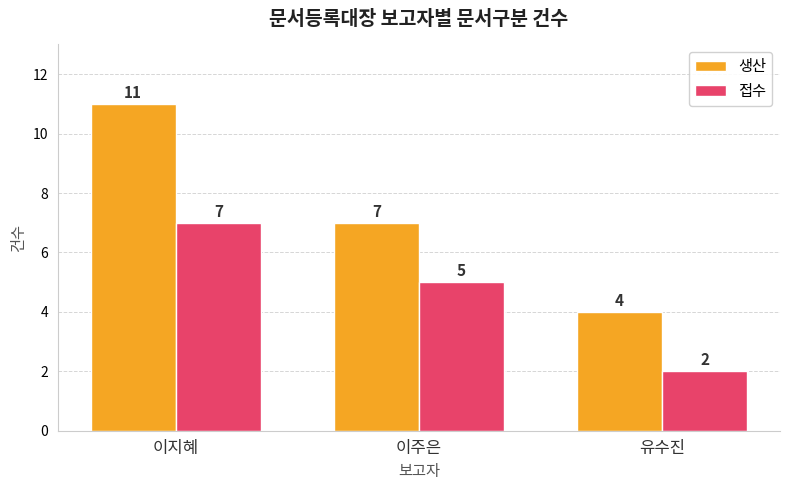

What is the greatest value displayed?

11